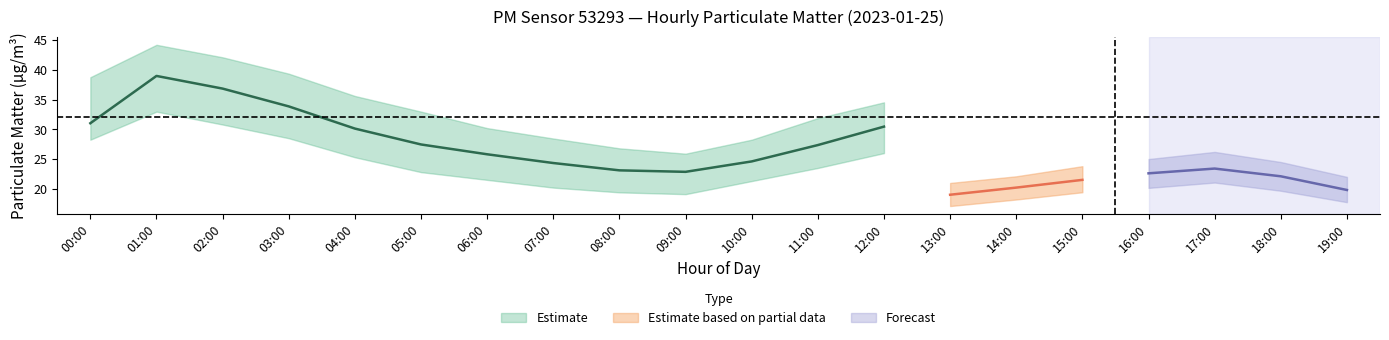

True or false: P1_upper and P1 cross at least once.

False